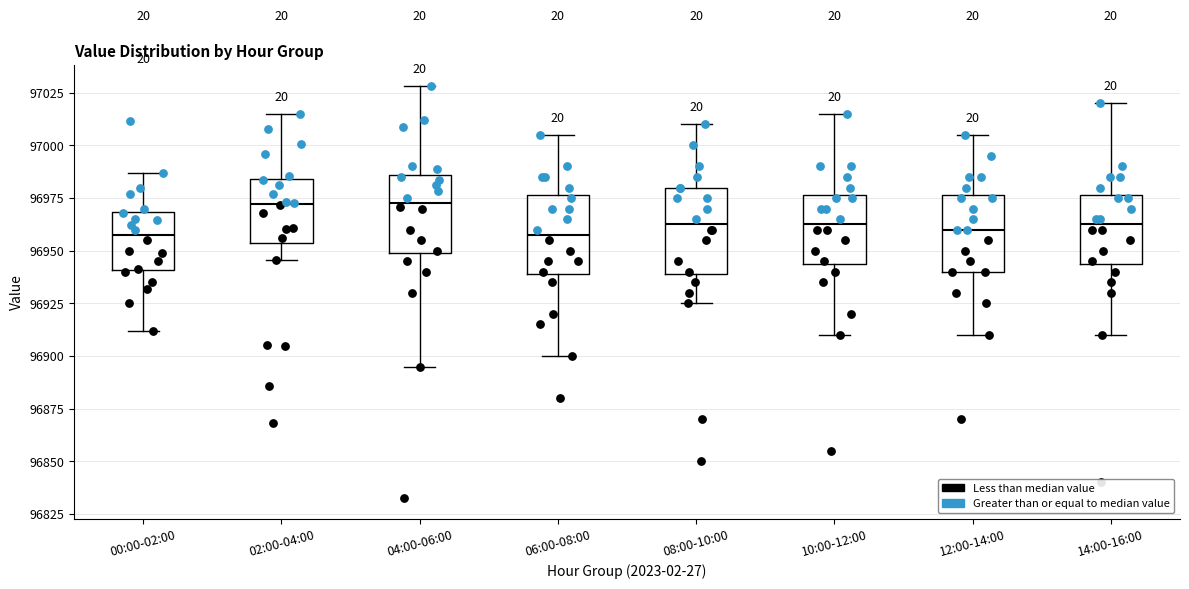

Reading left to right, transcribe this box plot: for each box, give where its median line is, the range the box spans, and where its two whiskers end, as read against the y-axis. The values are not printed on the chart, so give them approximately, as read against the axis.

00:00-02:00: median 96960, box 96940 to 96970, whiskers 96910 to 96985
02:00-04:00: median 96970, box 96955 to 96985, whiskers 96945 to 97015
04:00-06:00: median 96975, box 96950 to 96985, whiskers 96895 to 97030
06:00-08:00: median 96960, box 96940 to 96975, whiskers 96900 to 97005
08:00-10:00: median 96965, box 96940 to 96980, whiskers 96925 to 97010
10:00-12:00: median 96965, box 96945 to 96975, whiskers 96910 to 97015
12:00-14:00: median 96960, box 96940 to 96975, whiskers 96910 to 97005
14:00-16:00: median 96965, box 96945 to 96975, whiskers 96910 to 97020